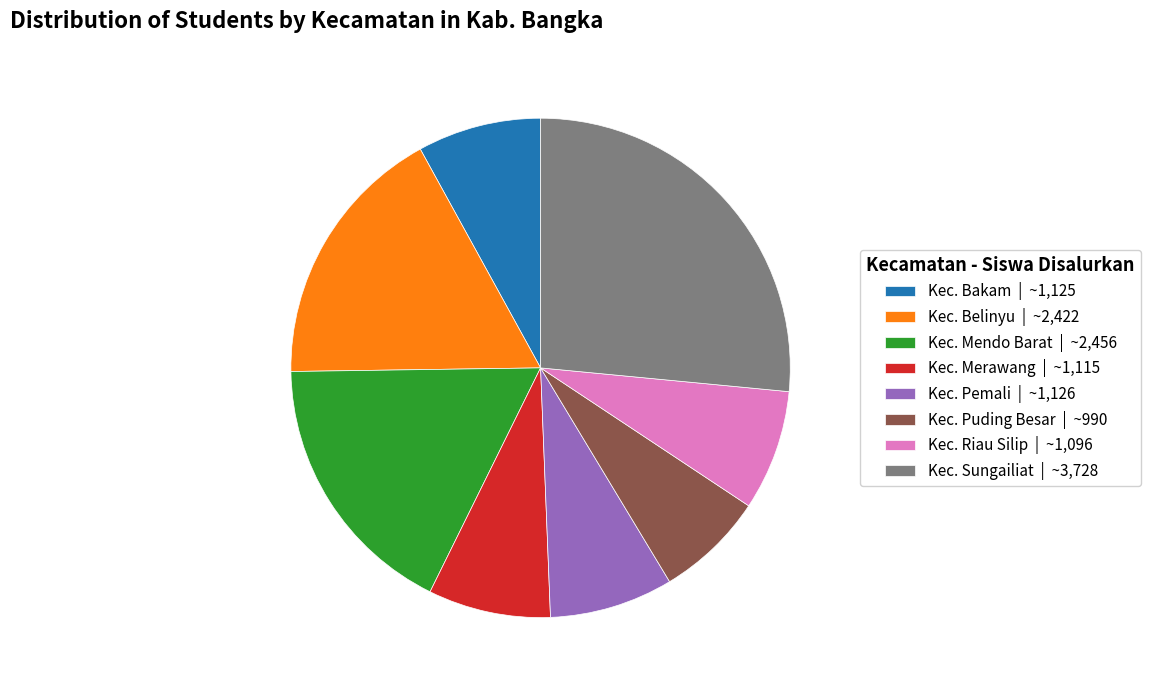

Is the sum of Kec. Mendo Barat | ~2,456 and Kec. Bakam | ~1,125 greater than half?

No